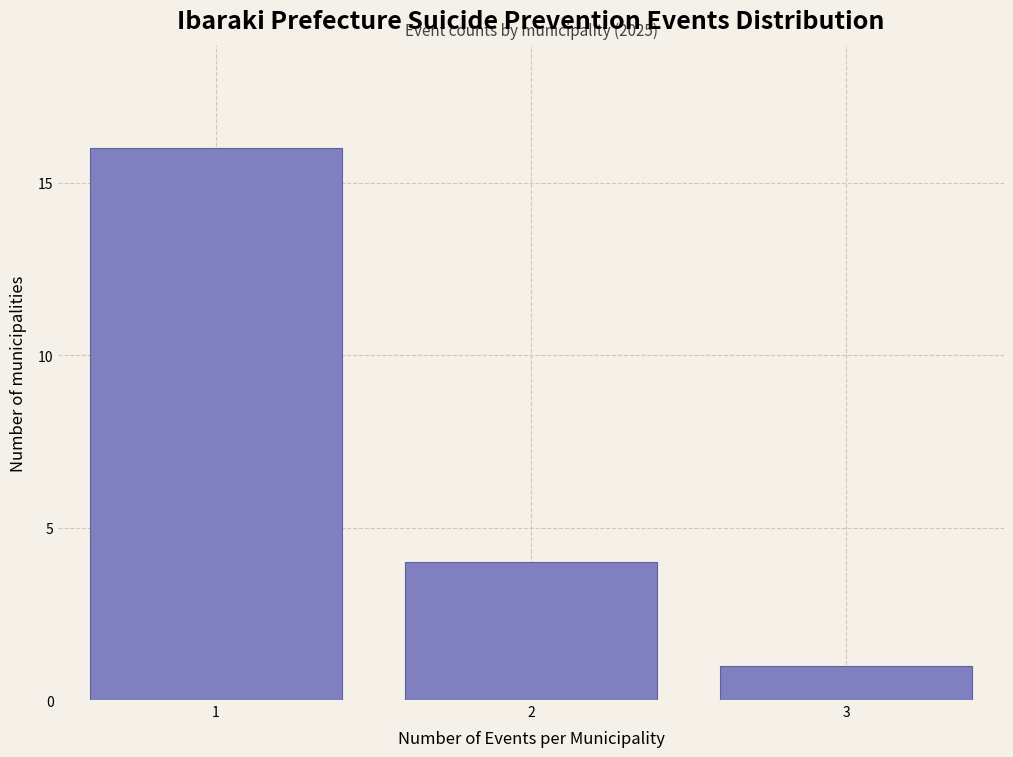

Reading left to right, list all the values displayed in this chart.

16	4	1